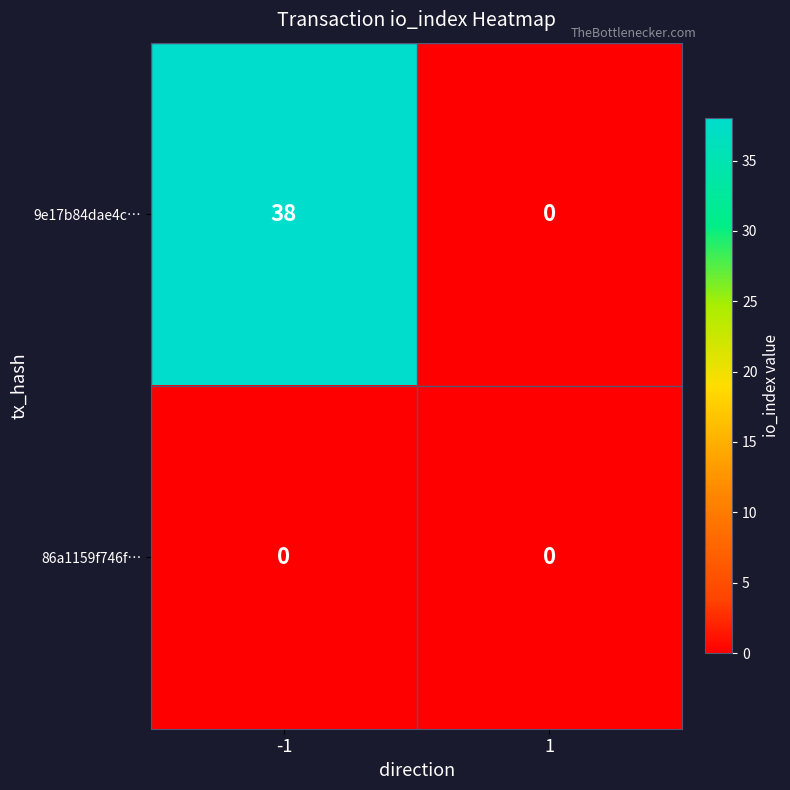

At which category is the sum across all series the highest?

-1